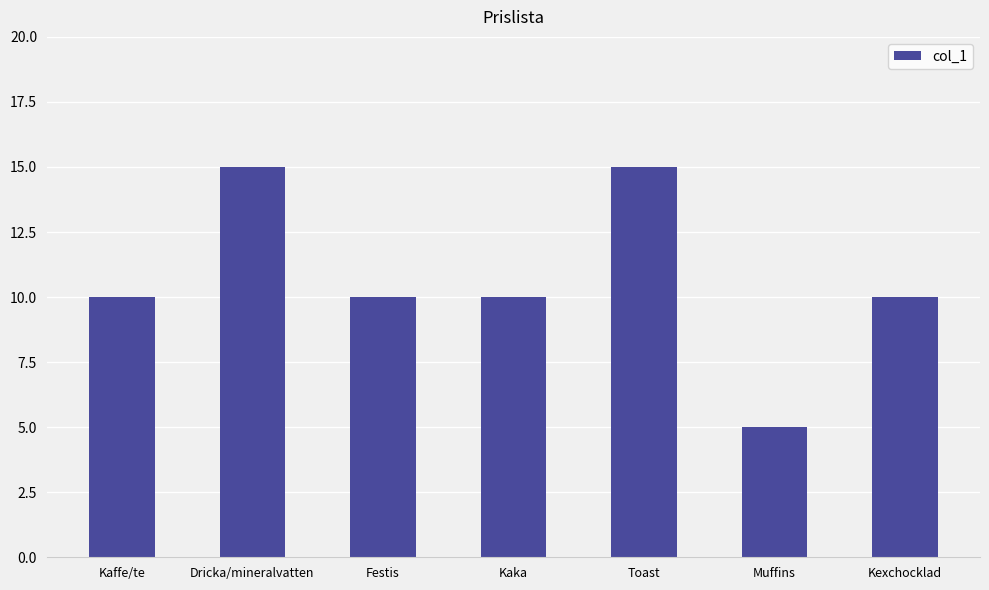

Count the number of data series in this chart.

1